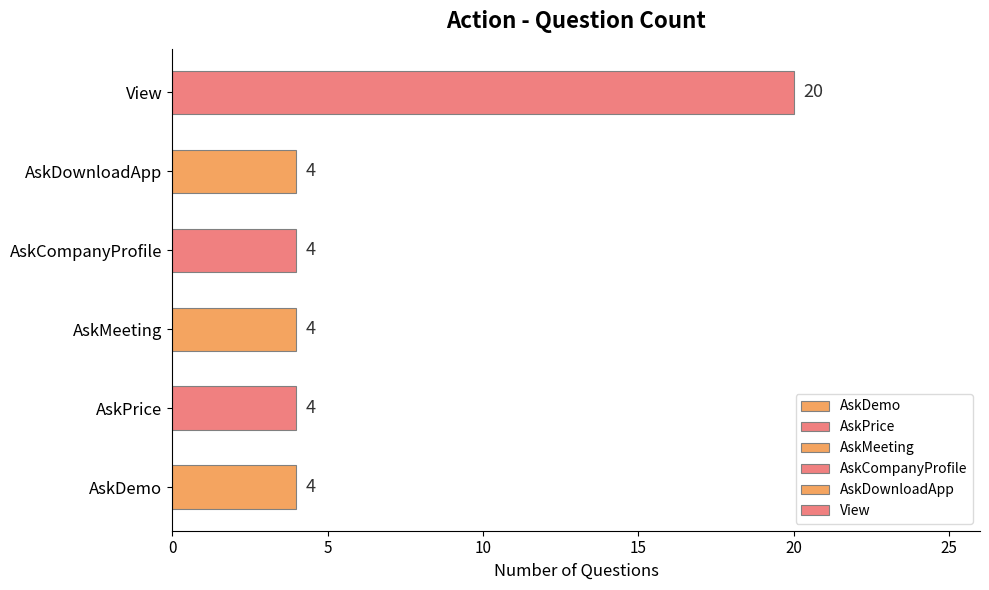

Read the value at AskMeeting, to the nearest 5.

5